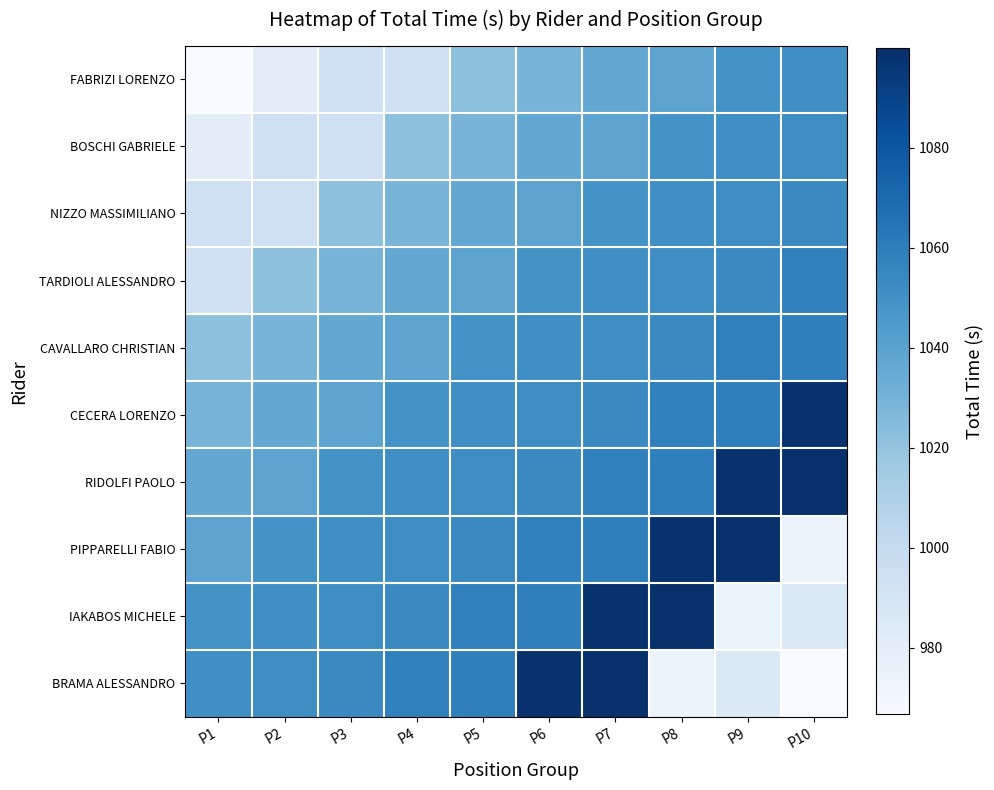

How many series are shown in this chart?

10